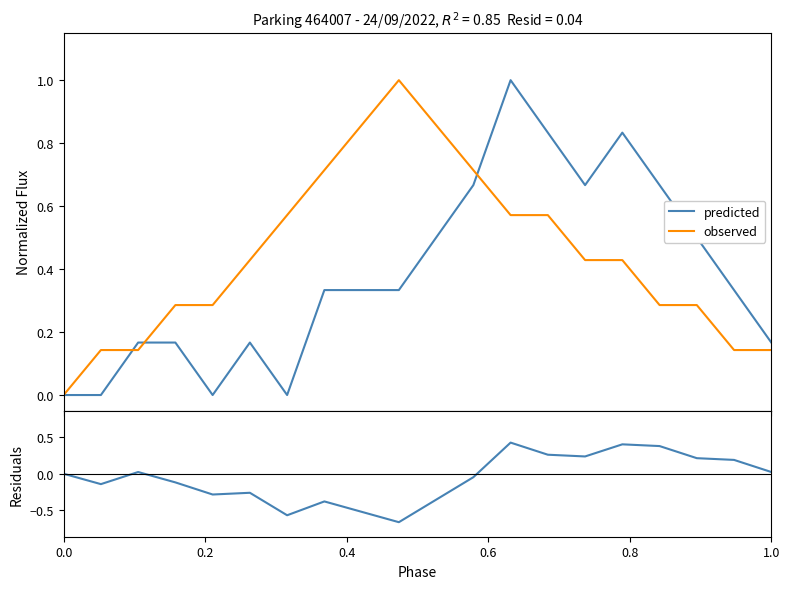

What is the highest value of the predicted series?

1.0